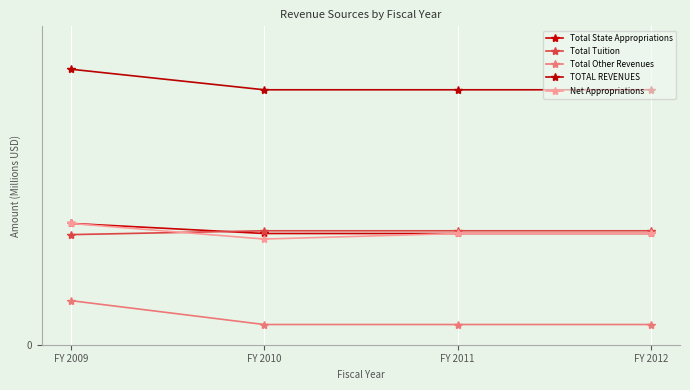

Reading left to right, extract all data points from this chart.

Total State Appropriations: 41.9	38.4	38.4	38.4
Total Tuition: 38.0	39.4	39.4	39.4
Total Other Revenues: 15.2	7.0	7.0	7.0
TOTAL REVENUES: 95.2	88.1	88.1	88.1
Net Appropriations: 41.9	36.5	38.4	38.4